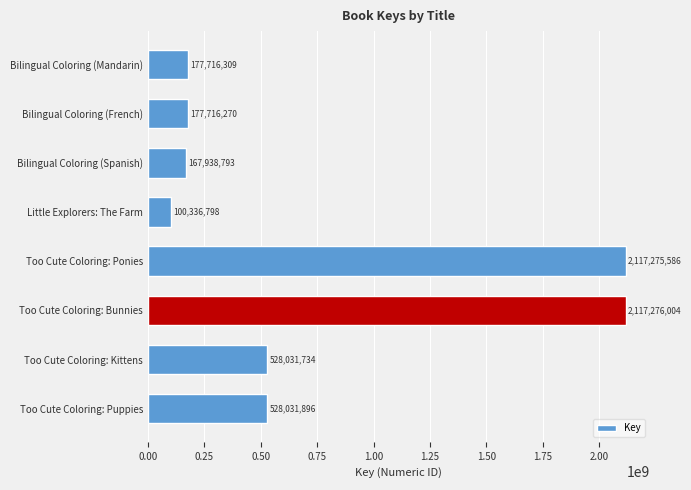

What is the minimum value shown in the chart?

100336798